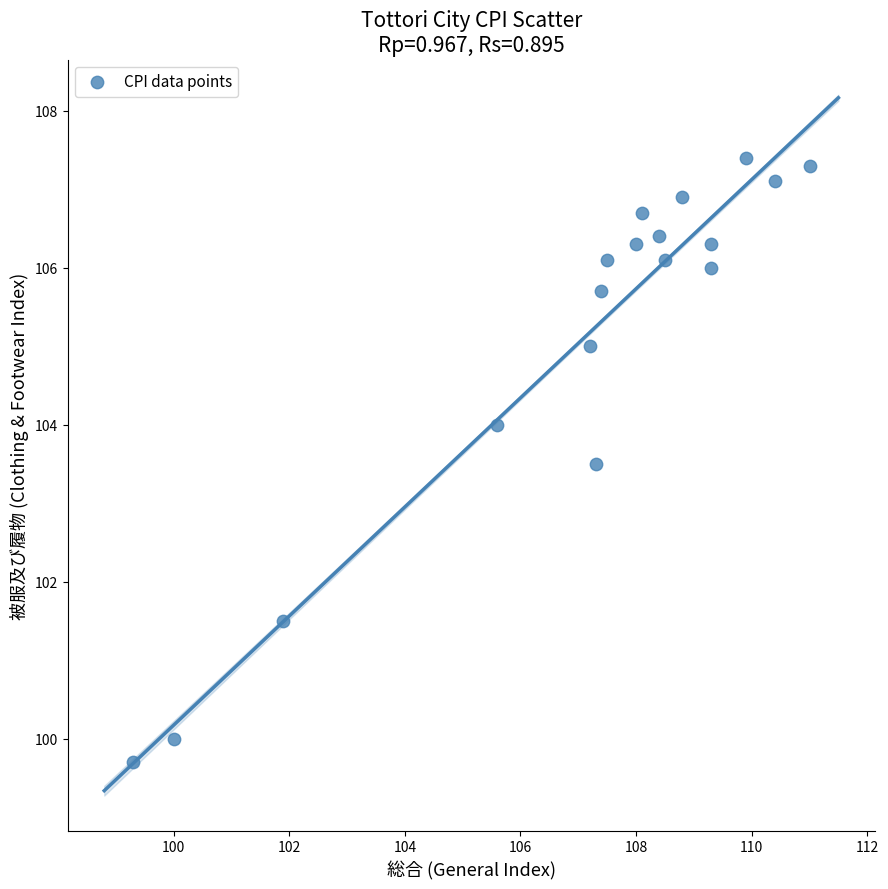

What Y value in the scatter plot is closest to 103?

103.5